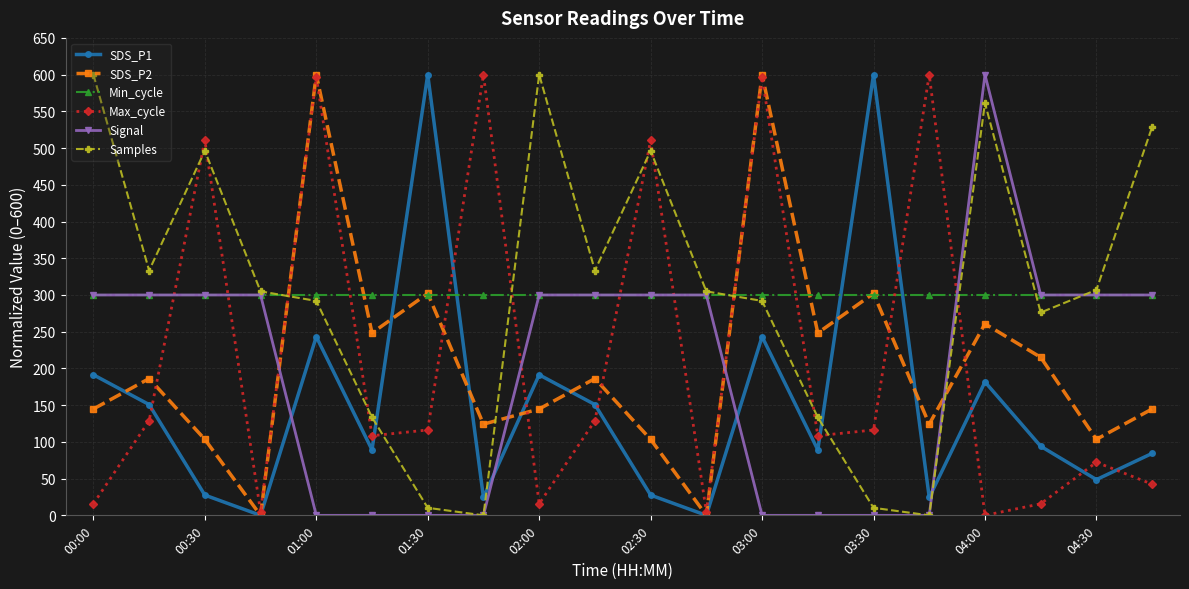

How many Signal values are between 0 and 300?

19